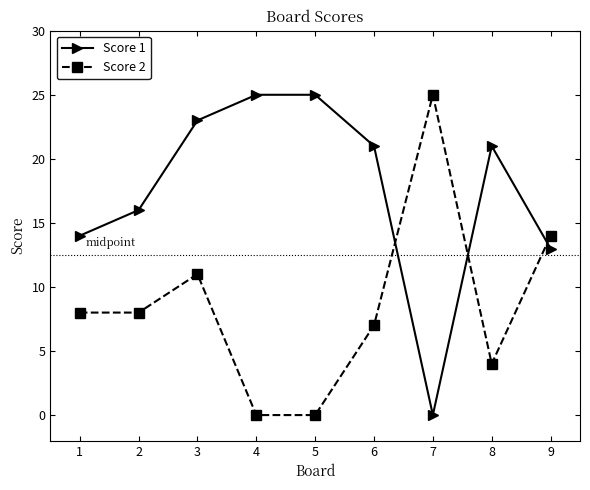

Reading left to right, transcribe all the data shown in this chart.

Score 1: 1=14	2=16	3=23	4=25	5=25	6=21	7=0	8=21	9=13
Score 2: 1=8	2=8	3=11	4=0	5=0	6=7	7=25	8=4	9=14